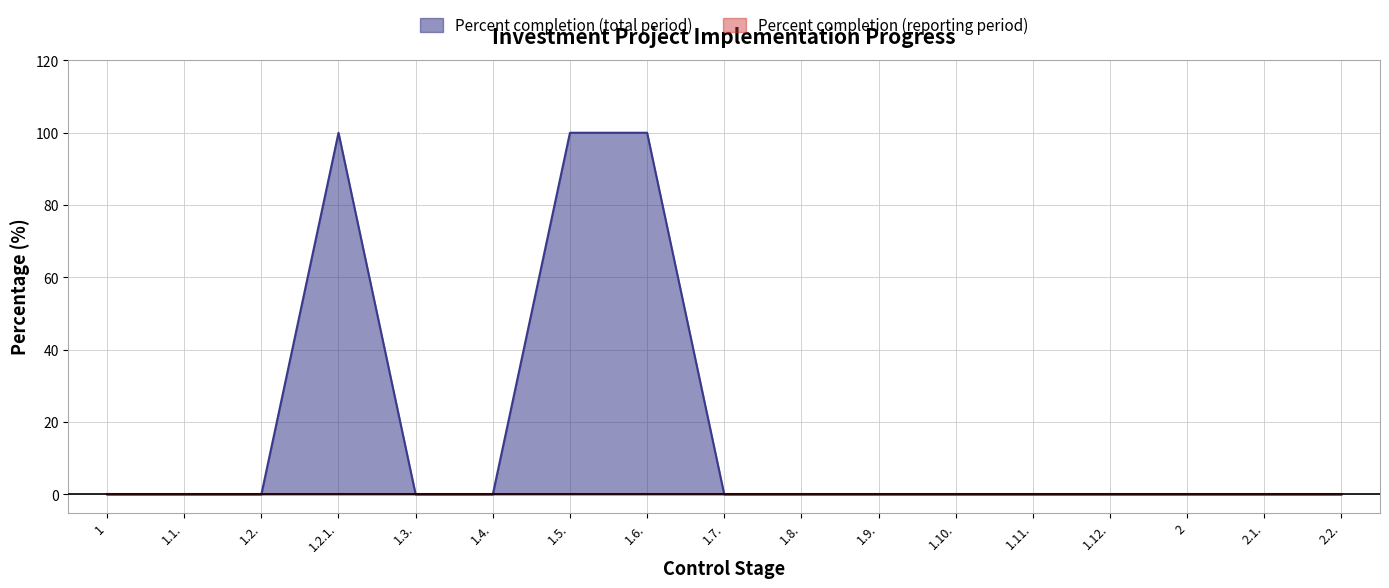

Rank the categories by value from highest to lowest.

1.2.1., 1.5., 1.6., 1, 1.1., 1.2., 1.3., 1.4., 1.7., 1.8., 1.9., 1.10., 1.11., 1.12., 2, 2.1., 2.2.